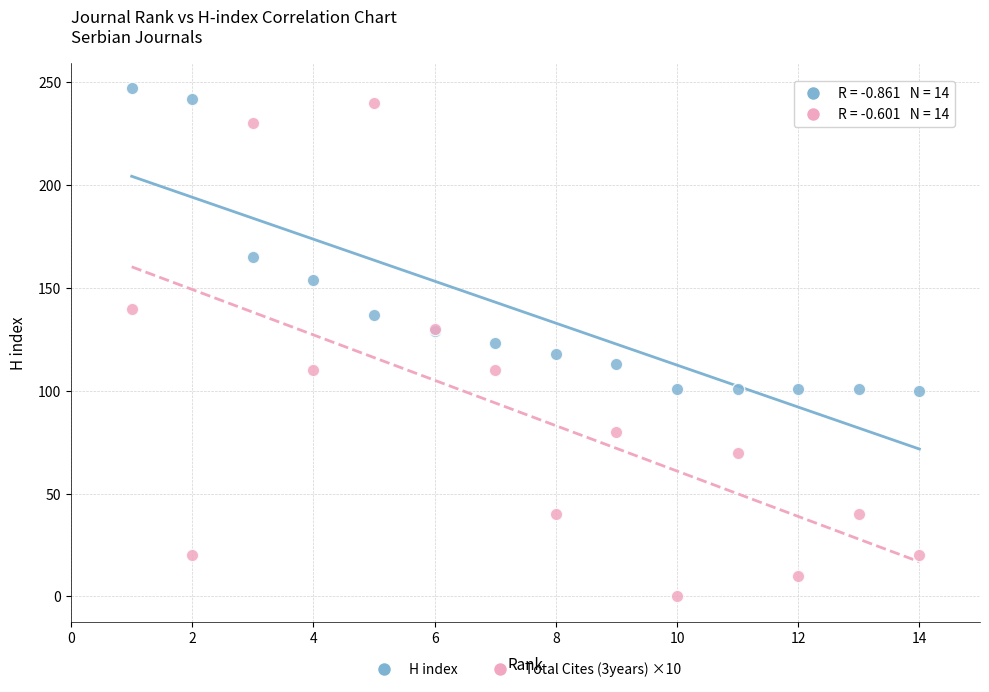

What are all the series names shown in the legend?

H index, Total Cites (3years) ×10